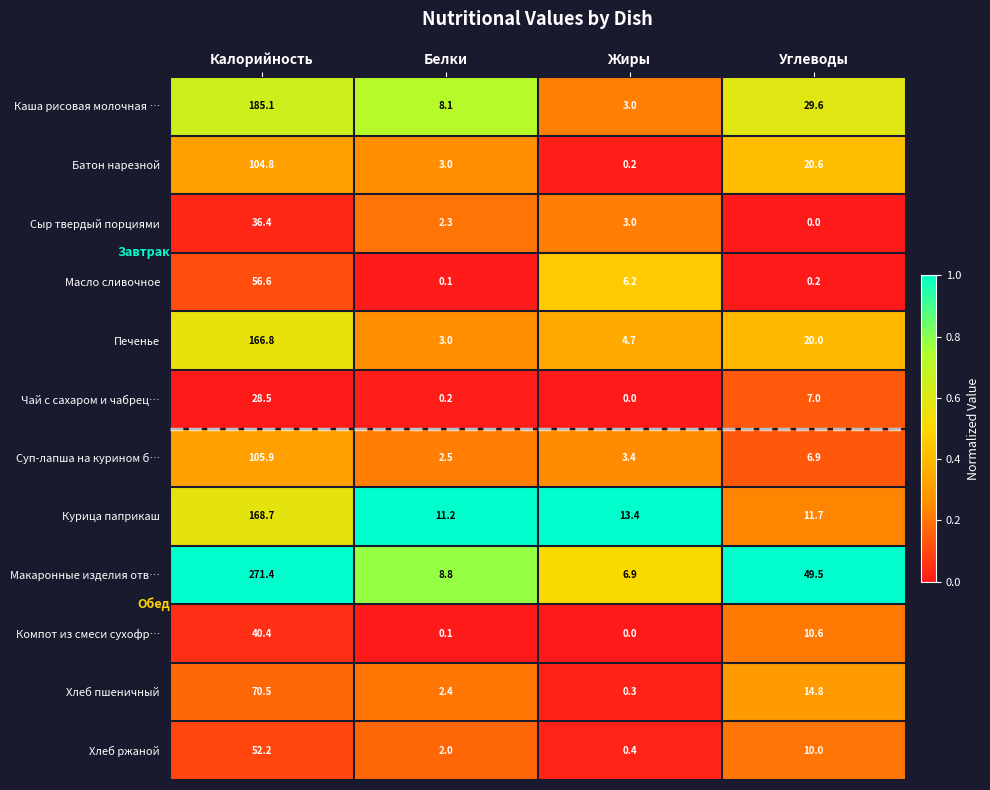

At which category is the sum across all series the highest?

Калорийность